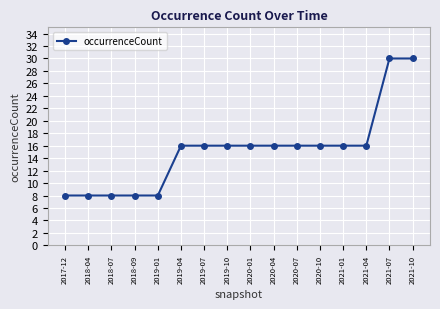

What is the label of the 1st point from the right?

2021-10